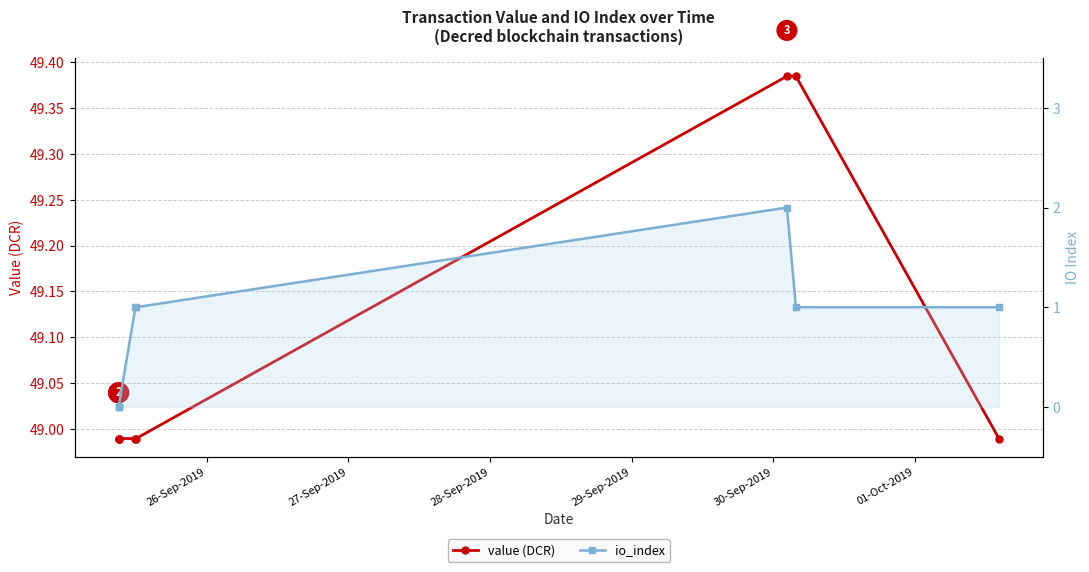

What are all the series names shown in the legend?

value (DCR), io_index